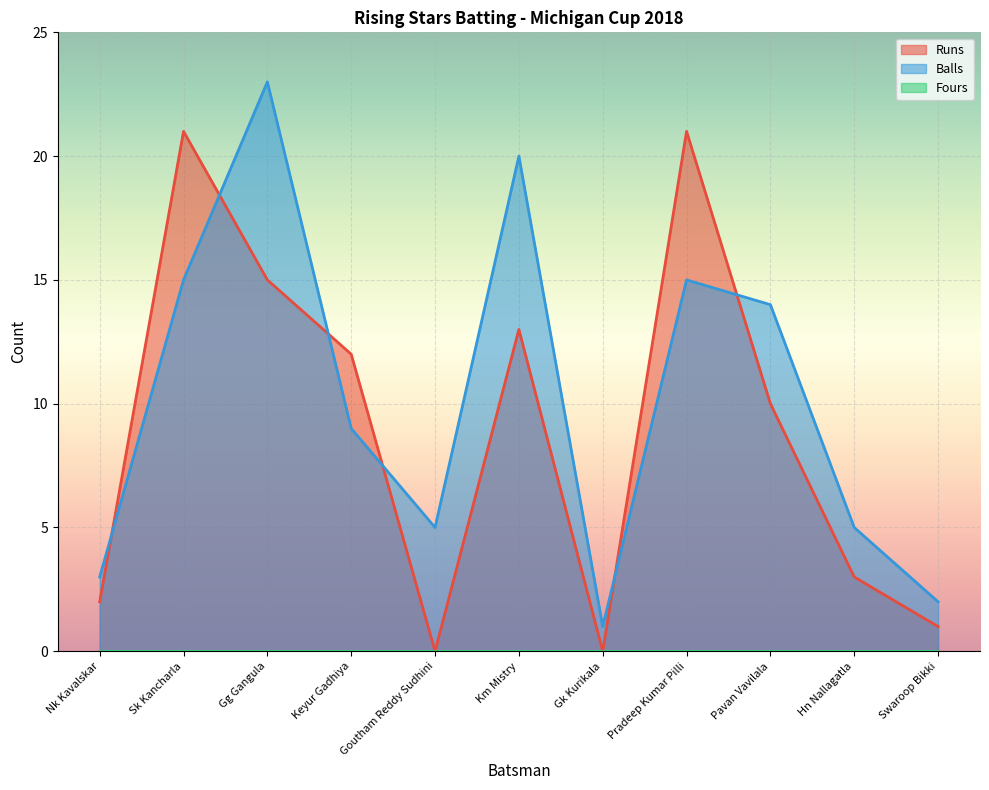

How many lines are shown in the chart?

3